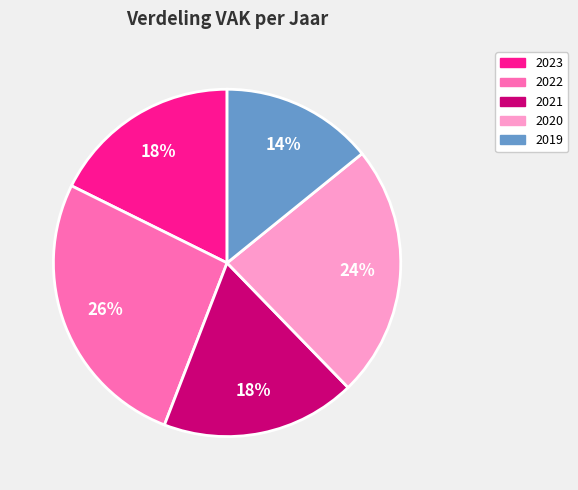

To the nearest percent, what is the difference between the largest and smallest slice percentages?

12%